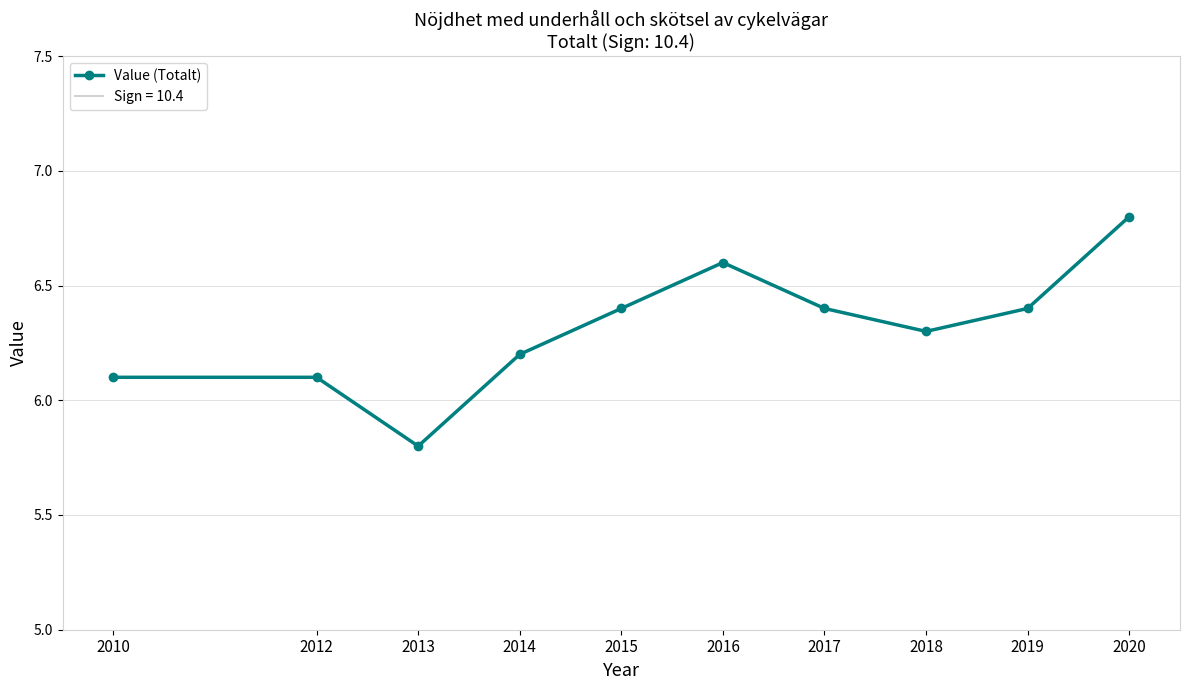

The chart shows a value of 9.6 at 2019. True or false?

False